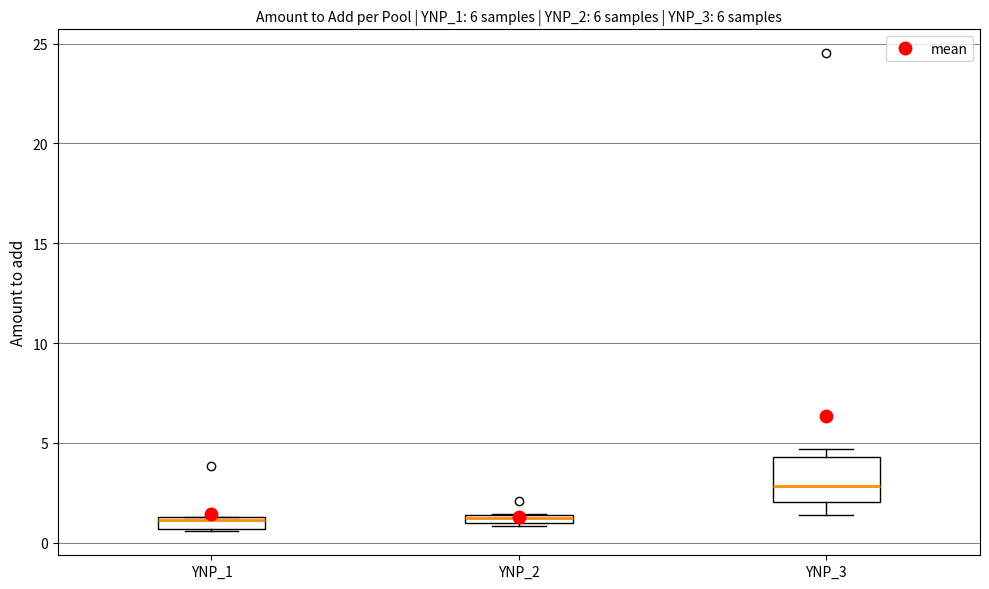

Comparing the boxes themselves (not the whiskers), which one is the tallest?

YNP_3